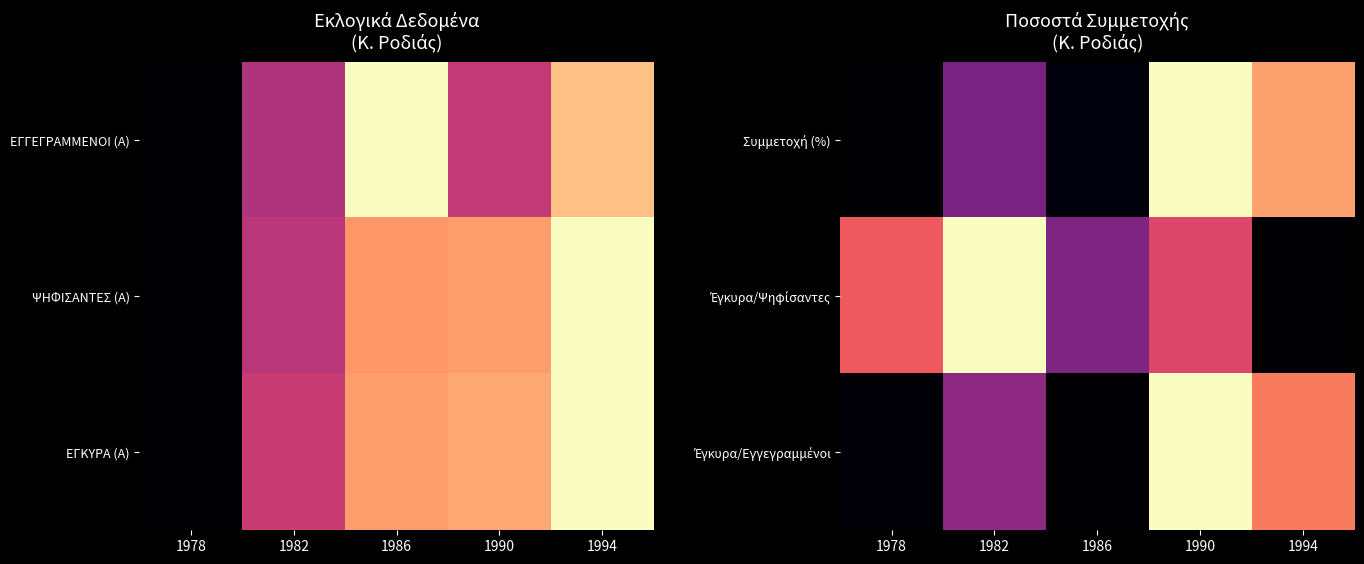

What is the difference between the second highest and second lowest values in the Έγκυρα/Εγγεγραμμένοι series?

0.7